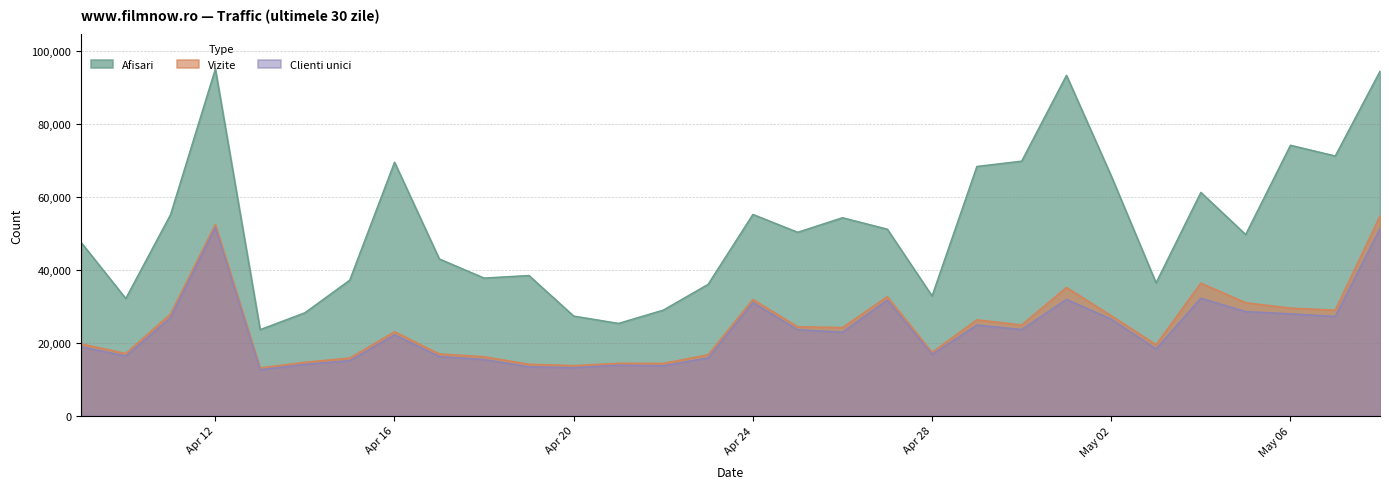

True or false: Afisari and Clienti unici cross at least once.

False